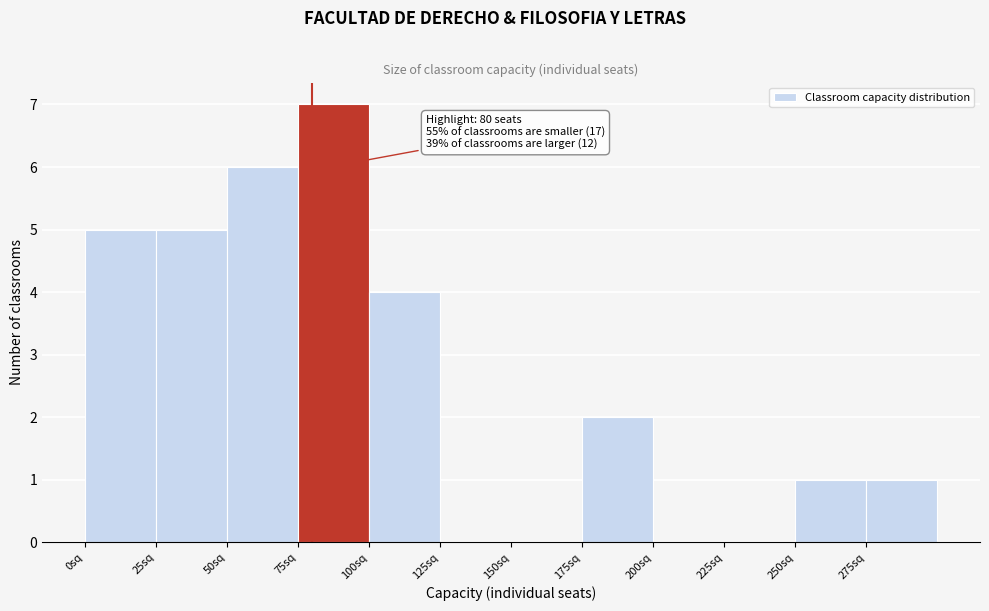

Which range on the x-axis has the tallest bar?

75 to 100